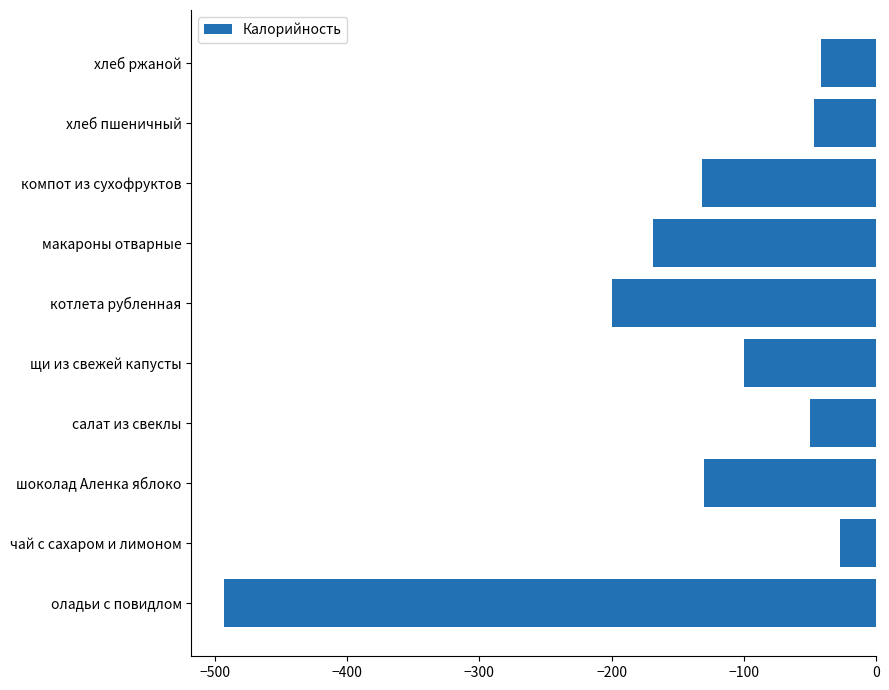

Which category has the highest value across all series?

чай с сахаром и лимоном